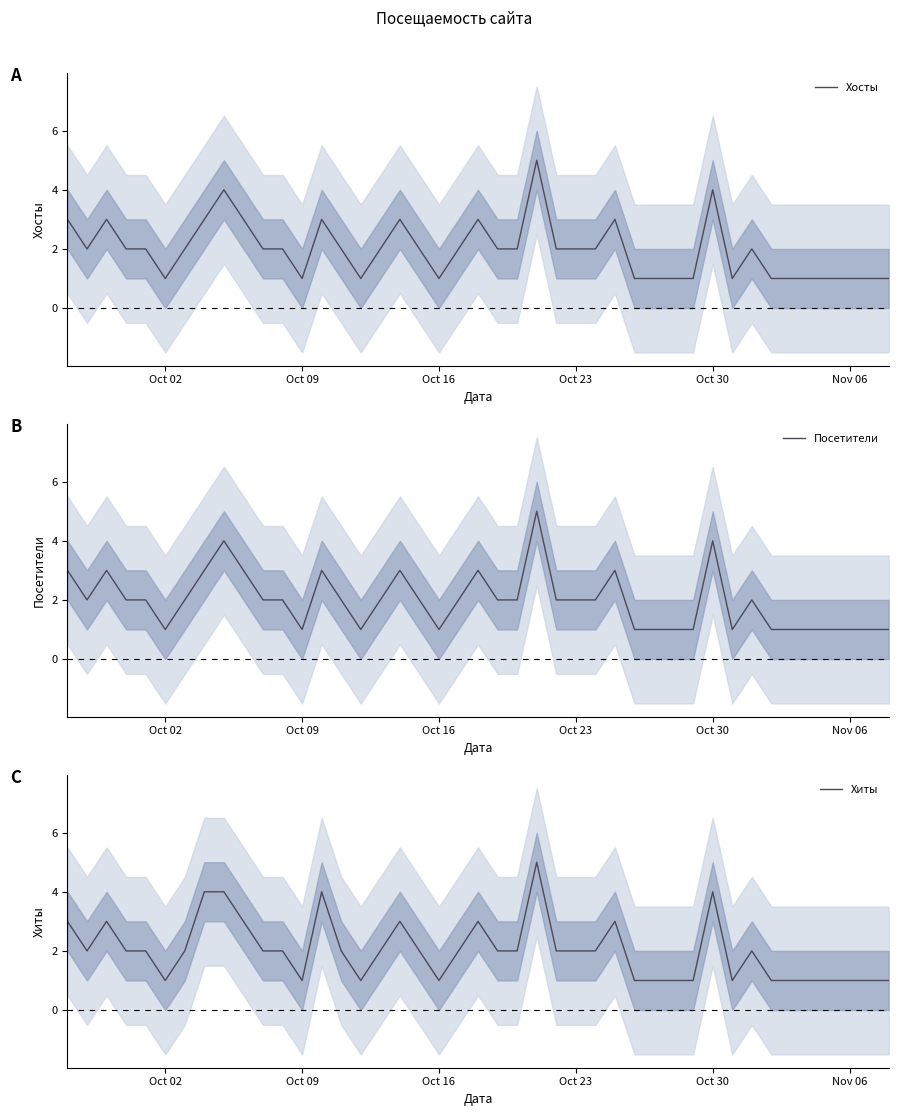

Is it true that Посетители equals 1 at 30?

False